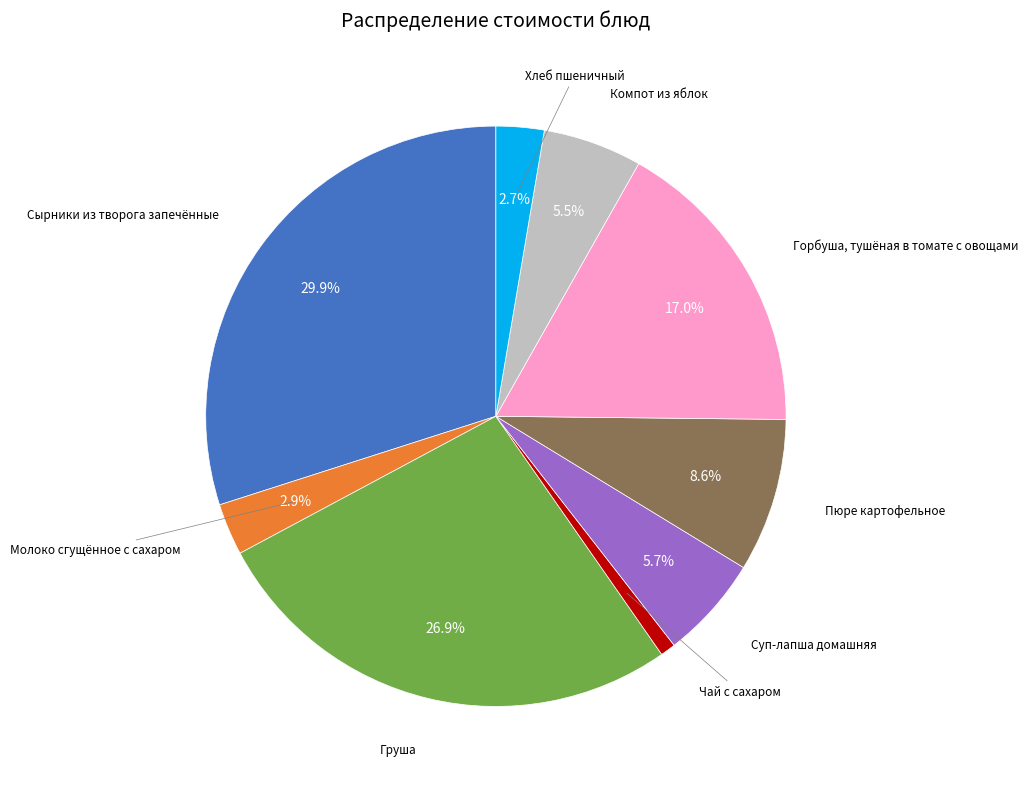

Is there a majority slice in this chart?

No